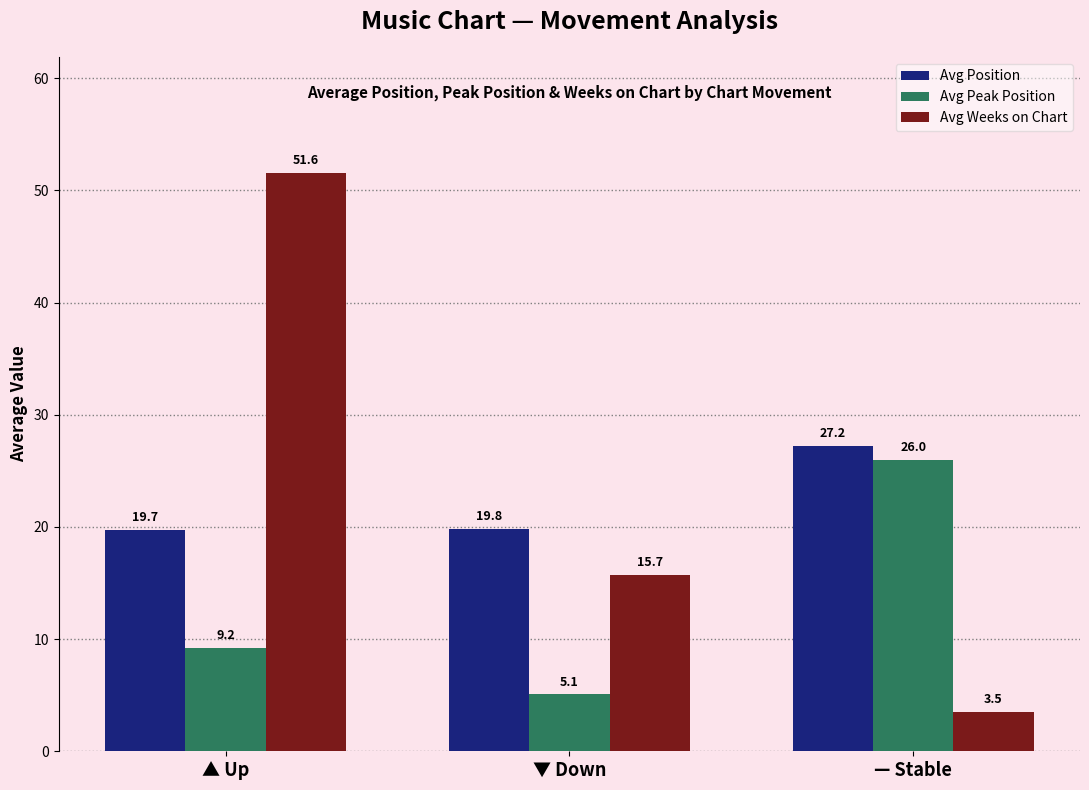

Which series has the largest range (max minus min)?

Avg Weeks on Chart